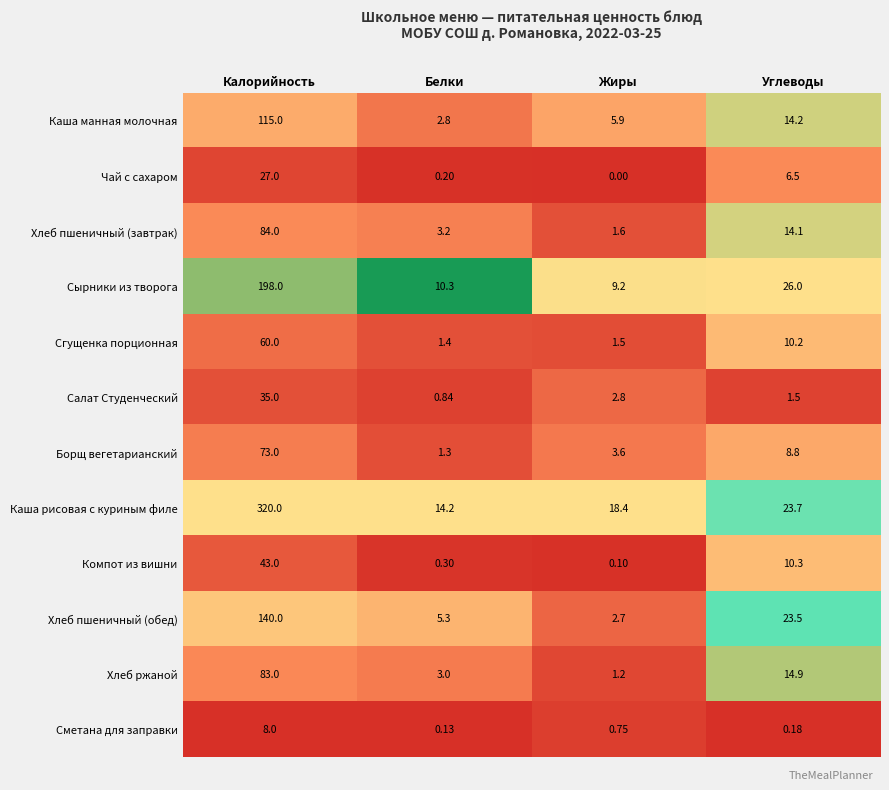

Where is Хлеб пшеничный (завтрак) nearest to the value 42?

Углеводы